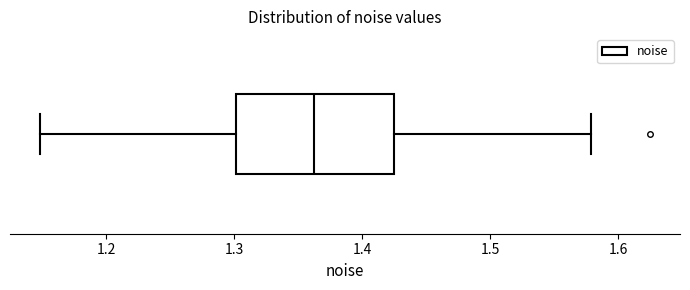

Transcribe this box plot: give where the median line is, the range the box spans, and where the two whiskers end, as read against the x-axis. The values are not printed on the chart, so give them approximately, as read against the axis.

median 1.36, box 1.30 to 1.42, whiskers 1.15 to 1.58